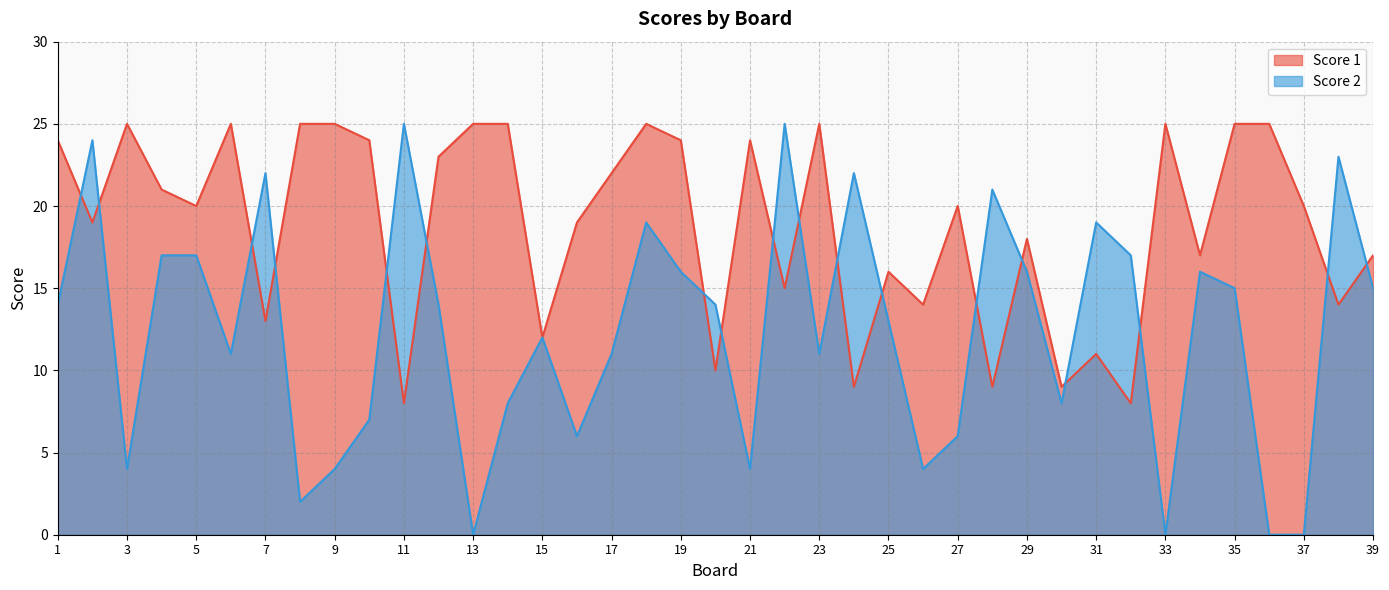

Rank the series by their average value, from highest to lowest.

Score 1, Score 2